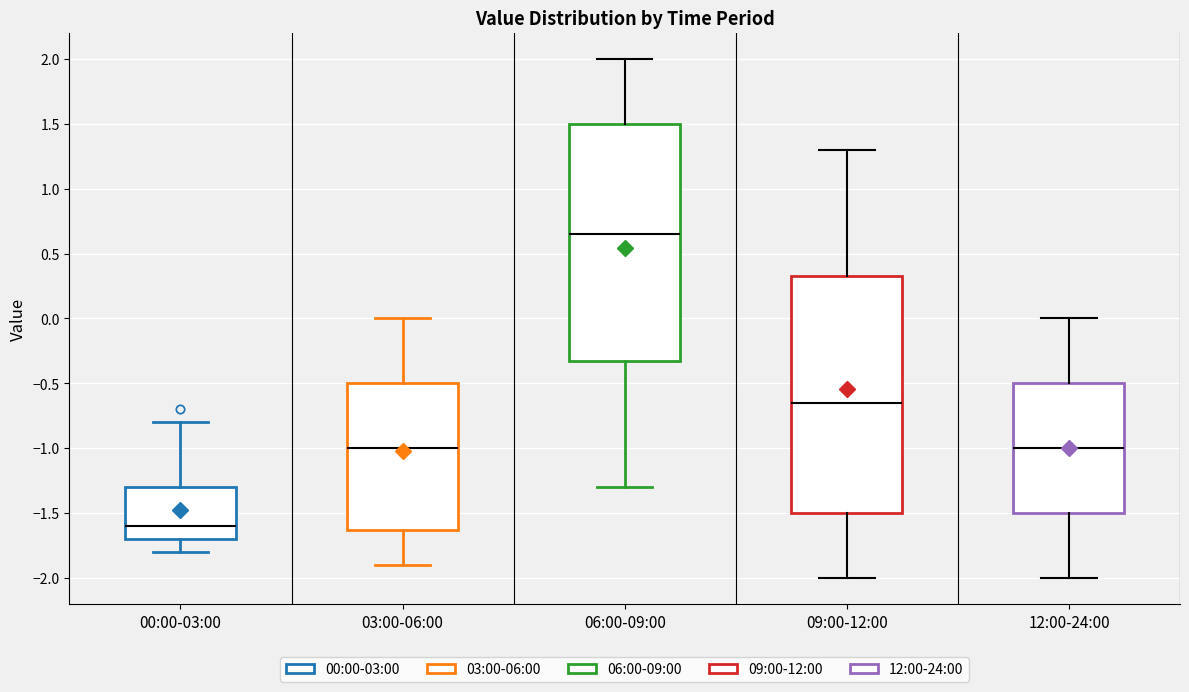

Reading left to right, transcribe this box plot: for each box, give where its median line is, the range the box spans, and where its two whiskers end, as read against the y-axis. The values are not printed on the chart, so give them approximately, as read against the axis.

00:00-03:00: median -1.60, box -1.70 to -1.30, whiskers -1.80 to -0.80
03:00-06:00: median -1.00, box -1.60 to -0.50, whiskers -1.90 to 0.00
06:00-09:00: median 0.65, box -0.30 to 1.50, whiskers -1.30 to 2.00
09:00-12:00: median -0.65, box -1.50 to 0.35, whiskers -2.00 to 1.30
12:00-24:00: median -1.00, box -1.50 to -0.50, whiskers -2.00 to 0.00